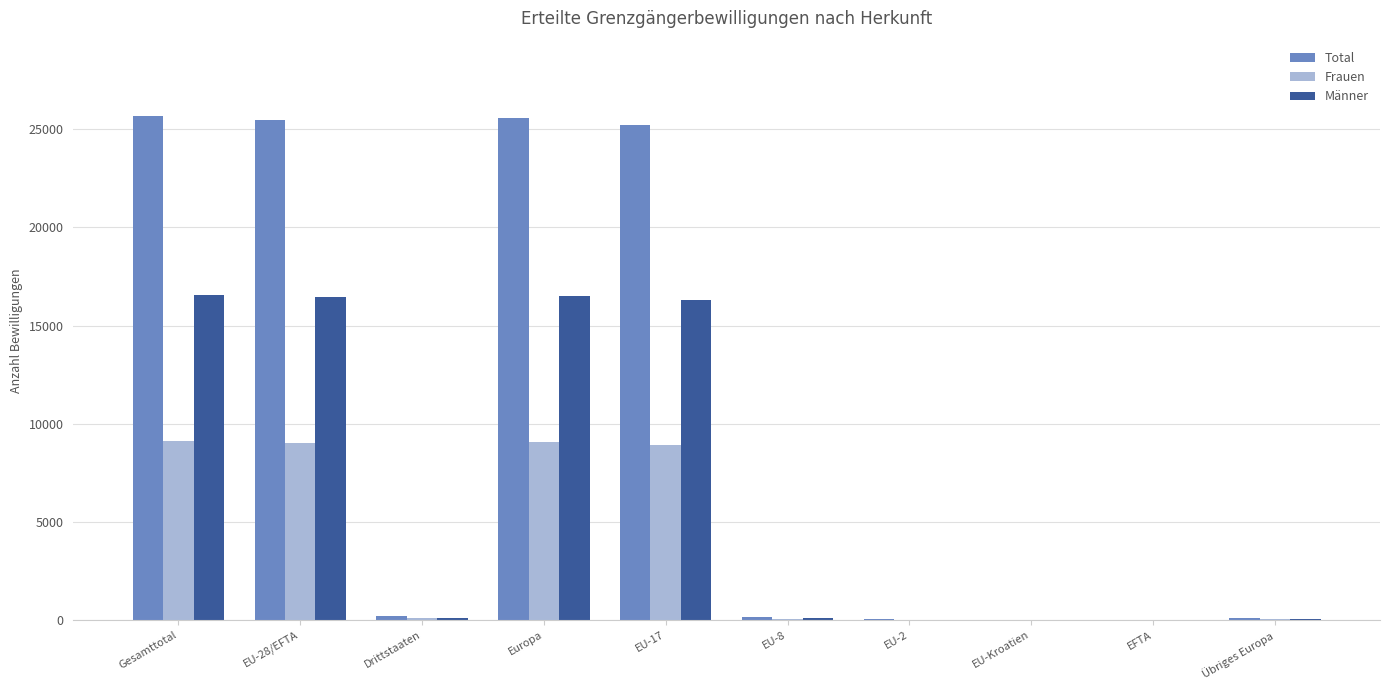

Is it true that Männer equals 6306 at Europa?

False